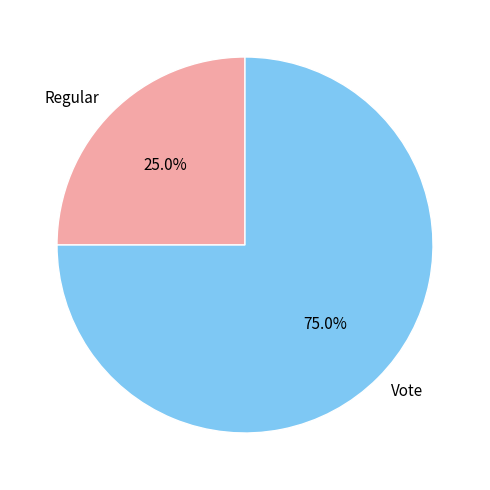

What is the ratio of the value at Regular to the value at Vote?

0.3